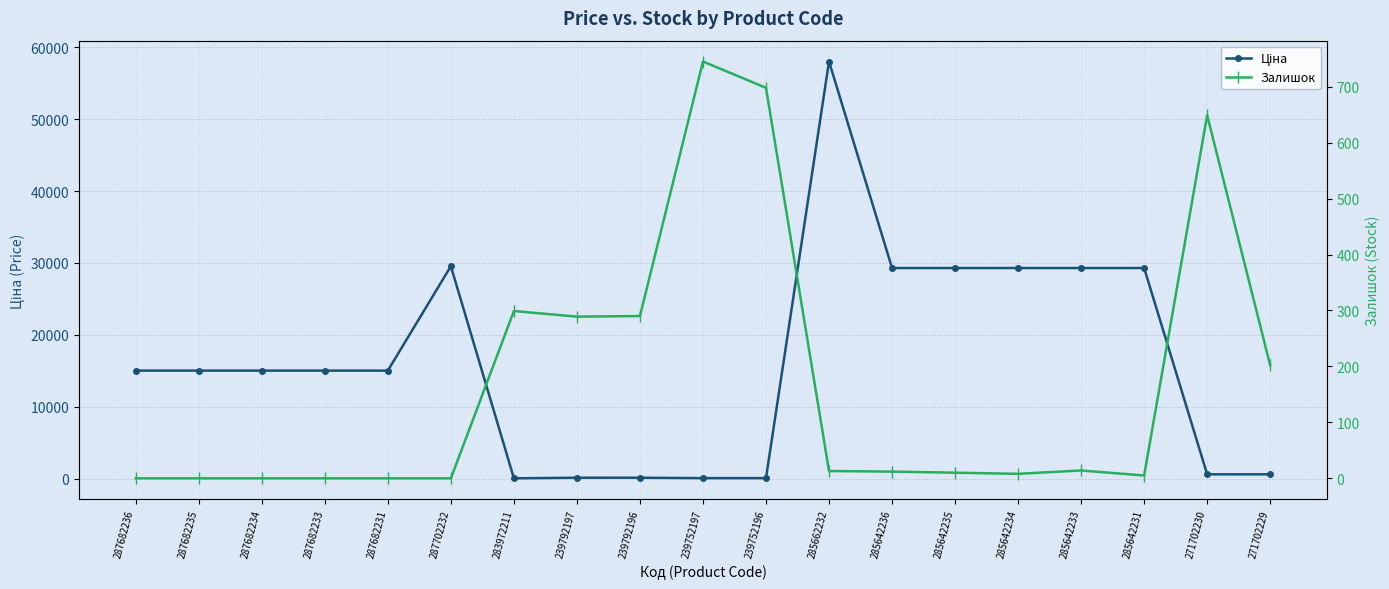

How many values in the Ціна series are below 15019?

7